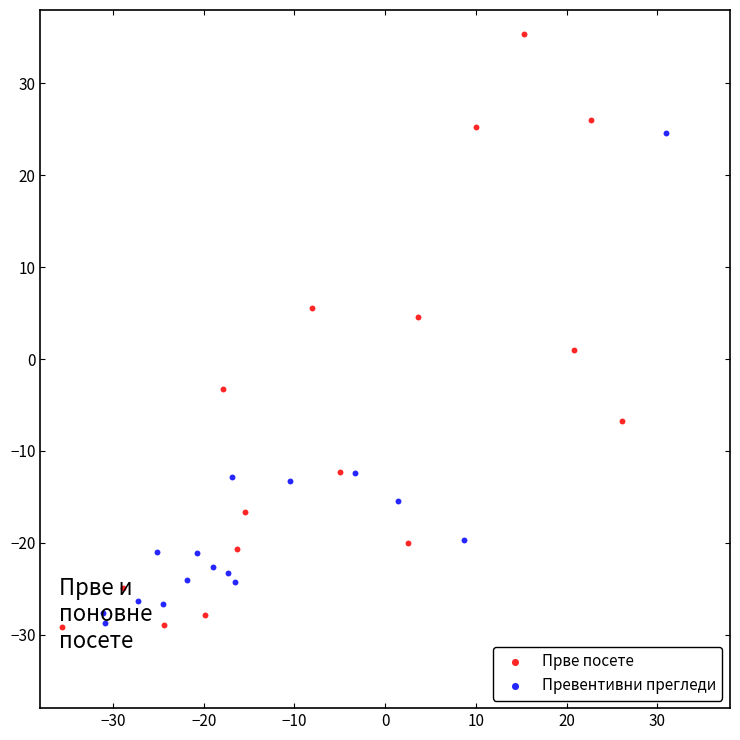

What are all the series names shown in the legend?

Прве посете, Превентивни прегледи